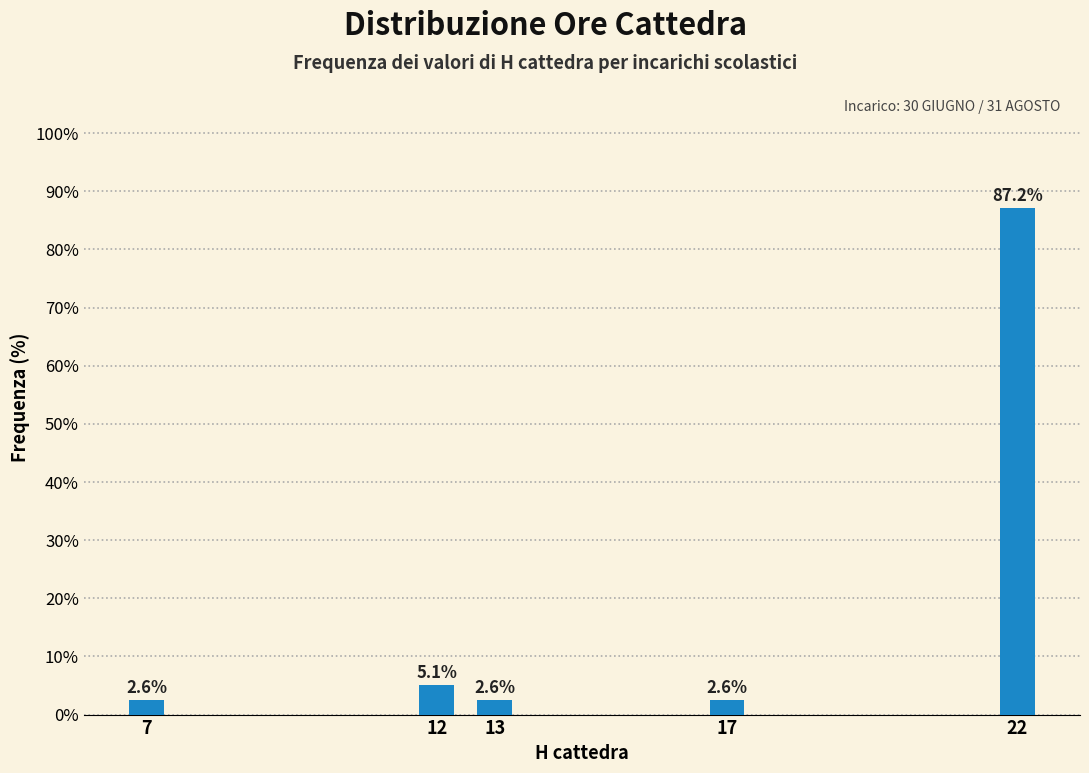

Reading left to right, what are all the values shown in this chart?

7=2.6	12=5.1	13=2.6	17=2.6	22=87.2